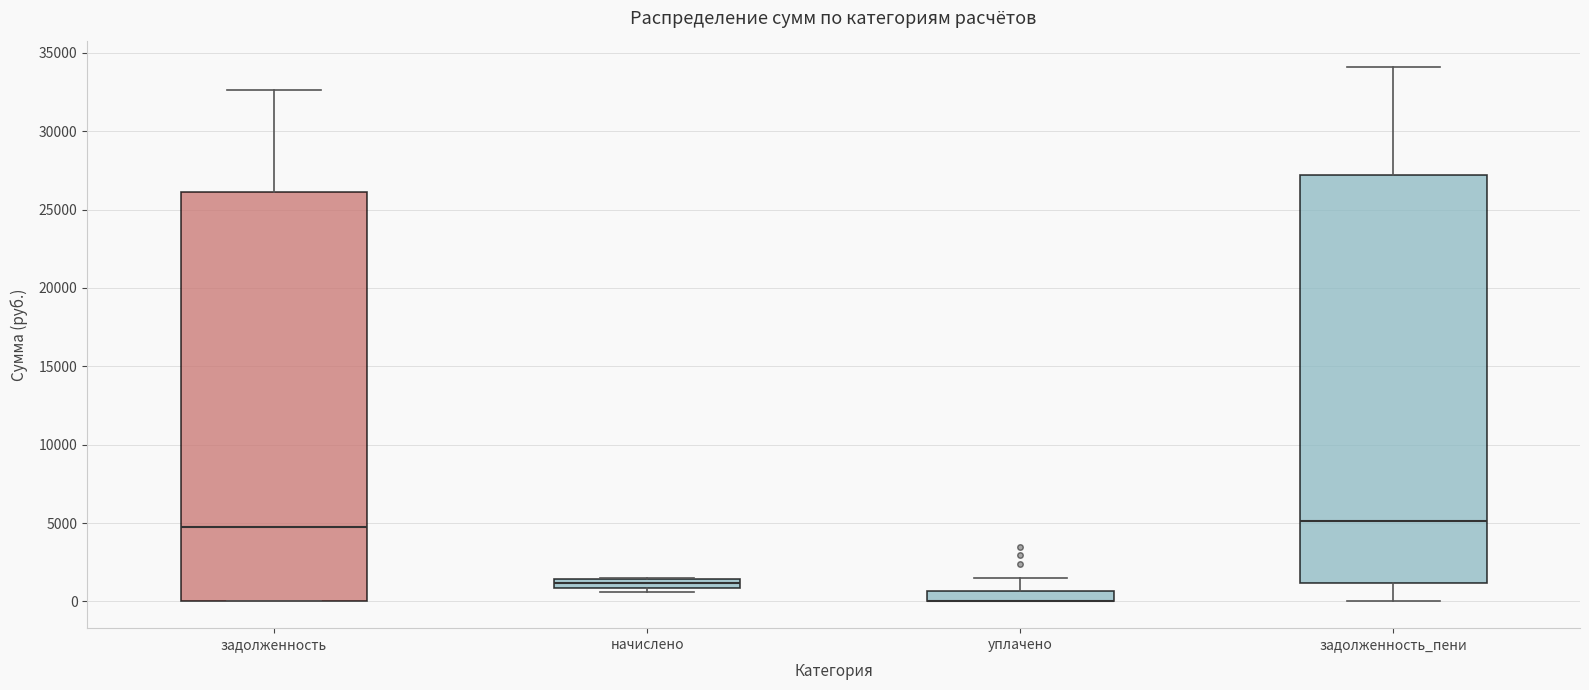

Where is the upper edge of the box for начислено on the y-axis? The values are not printed on the chart, so give them approximately, as read against the axis.

1500